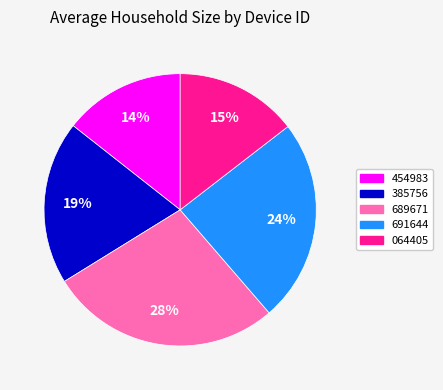

To the nearest percent, what is the average slice percentage?

20%